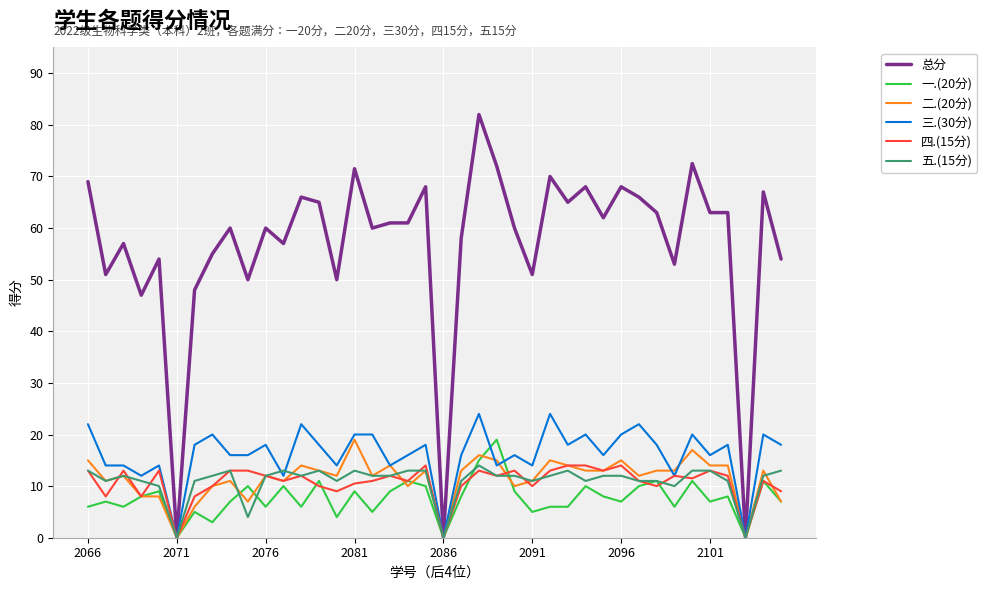

What is the maximum value shown in the chart?

82.0